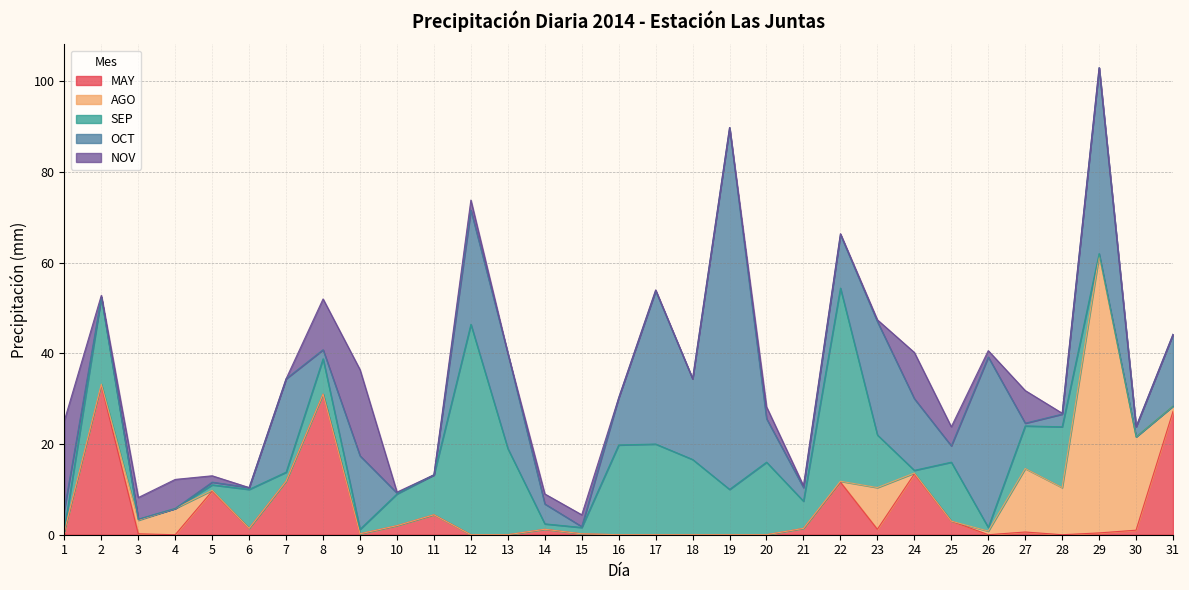

What is the value of the OCT point at the 26th from the left?

37.6